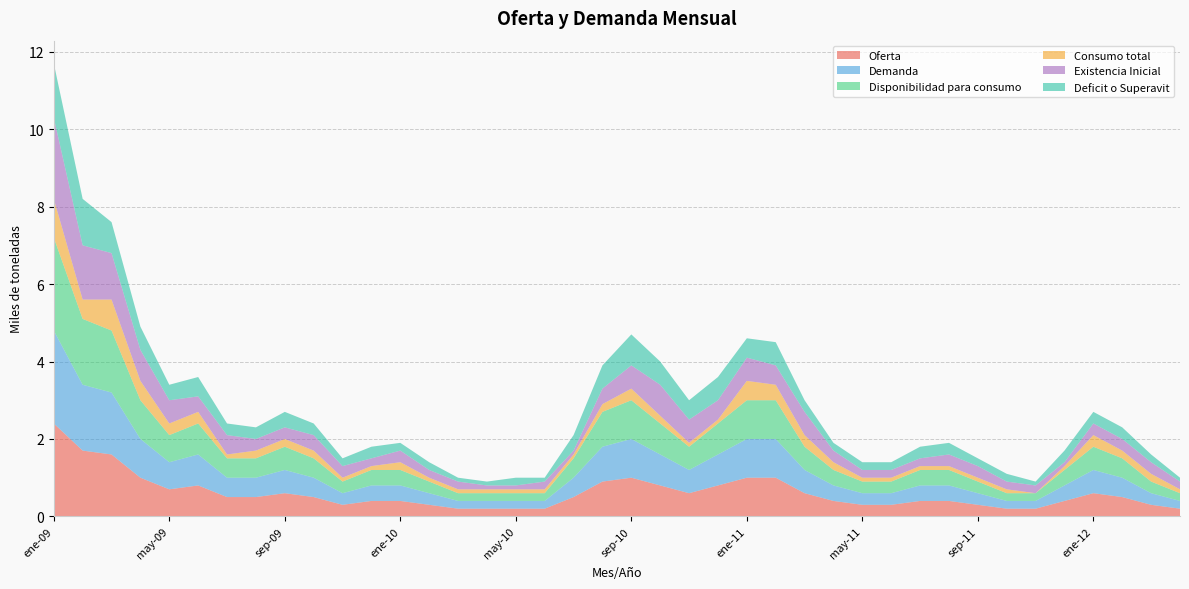

Reading left to right, transcribe all the data shown in this chart.

Oferta: ene-09=2.4	feb-09=1.7	mar-09=1.6	abr-09=1.0	may-09=0.7	jun-09=0.8	jul-09=0.5	ago-09=0.5	sep-09=0.6	oct-09=0.5	nov-09=0.3	dic-09=0.4	ene-10=0.4	feb-10=0.3	mar-10=0.2	abr-10=0.2	may-10=0.2	jun-10=0.2	jul-10=0.5	ago-10=0.9	sep-10=1.0	oct-10=0.8	nov-10=0.6	dic-10=0.8	ene-11=1.0	feb-11=1.0	mar-11=0.6	abr-11=0.4	may-11=0.3	jun-11=0.3	jul-11=0.4	ago-11=0.4	sep-11=0.3	oct-11=0.2	nov-11=0.2	dic-11=0.4	ene-12=0.6	feb-12=0.5	mar-12=0.3	abr-12=0.2
Demanda: ene-09=2.4	feb-09=1.7	mar-09=1.6	abr-09=1.0	may-09=0.7	jun-09=0.8	jul-09=0.5	ago-09=0.5	sep-09=0.6	oct-09=0.5	nov-09=0.3	dic-09=0.4	ene-10=0.4	feb-10=0.3	mar-10=0.2	abr-10=0.2	may-10=0.2	jun-10=0.2	jul-10=0.5	ago-10=0.9	sep-10=1.0	oct-10=0.8	nov-10=0.6	dic-10=0.8	ene-11=1.0	feb-11=1.0	mar-11=0.6	abr-11=0.4	may-11=0.3	jun-11=0.3	jul-11=0.4	ago-11=0.4	sep-11=0.3	oct-11=0.2	nov-11=0.2	dic-11=0.4	ene-12=0.6	feb-12=0.5	mar-12=0.3	abr-12=0.2
Disponibilidad para consumo: ene-09=2.4	feb-09=1.7	mar-09=1.6	abr-09=1.0	may-09=0.7	jun-09=0.8	jul-09=0.5	ago-09=0.5	sep-09=0.6	oct-09=0.5	nov-09=0.3	dic-09=0.4	ene-10=0.4	feb-10=0.3	mar-10=0.2	abr-10=0.2	may-10=0.2	jun-10=0.2	jul-10=0.5	ago-10=0.9	sep-10=1.0	oct-10=0.8	nov-10=0.6	dic-10=0.8	ene-11=1.0	feb-11=1.0	mar-11=0.6	abr-11=0.4	may-11=0.3	jun-11=0.3	jul-11=0.4	ago-11=0.4	sep-11=0.3	oct-11=0.2	nov-11=0.2	dic-11=0.4	ene-12=0.6	feb-12=0.5	mar-12=0.3	abr-12=0.2
Consumo total: ene-09=1.0	feb-09=0.5	mar-09=0.8	abr-09=0.5	may-09=0.3	jun-09=0.3	jul-09=0.1	ago-09=0.2	sep-09=0.2	oct-09=0.2	nov-09=0.1	dic-09=0.1	ene-10=0.2	feb-10=0.1	mar-10=0.1	abr-10=0.1	may-10=0.1	jun-10=0.1	jul-10=0.1	ago-10=0.2	sep-10=0.3	oct-10=0.2	nov-10=0.1	dic-10=0.1	ene-11=0.5	feb-11=0.4	mar-11=0.3	abr-11=0.2	may-11=0.1	jun-11=0.1	jul-11=0.1	ago-11=0.1	sep-11=0.1	oct-11=0.1	nov-11=0.0	dic-11=0.1	ene-12=0.3	feb-12=0.2	mar-12=0.2	abr-12=0.1
Existencia Inicial: ene-09=2.1	feb-09=1.4	mar-09=1.2	abr-09=0.8	may-09=0.6	jun-09=0.4	jul-09=0.5	ago-09=0.3	sep-09=0.3	oct-09=0.4	nov-09=0.3	dic-09=0.2	ene-10=0.3	feb-10=0.2	mar-10=0.2	abr-10=0.1	may-10=0.1	jun-10=0.2	jul-10=0.1	ago-10=0.4	sep-10=0.6	oct-10=0.8	nov-10=0.6	dic-10=0.5	ene-11=0.6	feb-11=0.5	mar-11=0.6	abr-11=0.3	may-11=0.2	jun-11=0.2	jul-11=0.2	ago-11=0.3	sep-11=0.3	oct-11=0.2	nov-11=0.2	dic-11=0.1	ene-12=0.3	feb-12=0.3	mar-12=0.3	abr-12=0.2
Deficit o Superavit: ene-09=1.4	feb-09=1.2	mar-09=0.8	abr-09=0.6	may-09=0.4	jun-09=0.5	jul-09=0.3	ago-09=0.3	sep-09=0.4	oct-09=0.3	nov-09=0.2	dic-09=0.3	ene-10=0.2	feb-10=0.2	mar-10=0.1	abr-10=0.1	may-10=0.2	jun-10=0.1	jul-10=0.4	ago-10=0.6	sep-10=0.8	oct-10=0.6	nov-10=0.5	dic-10=0.6	ene-11=0.5	feb-11=0.6	mar-11=0.3	abr-11=0.2	may-11=0.2	jun-11=0.2	jul-11=0.3	ago-11=0.3	sep-11=0.2	oct-11=0.2	nov-11=0.1	dic-11=0.3	ene-12=0.3	feb-12=0.3	mar-12=0.2	abr-12=0.1